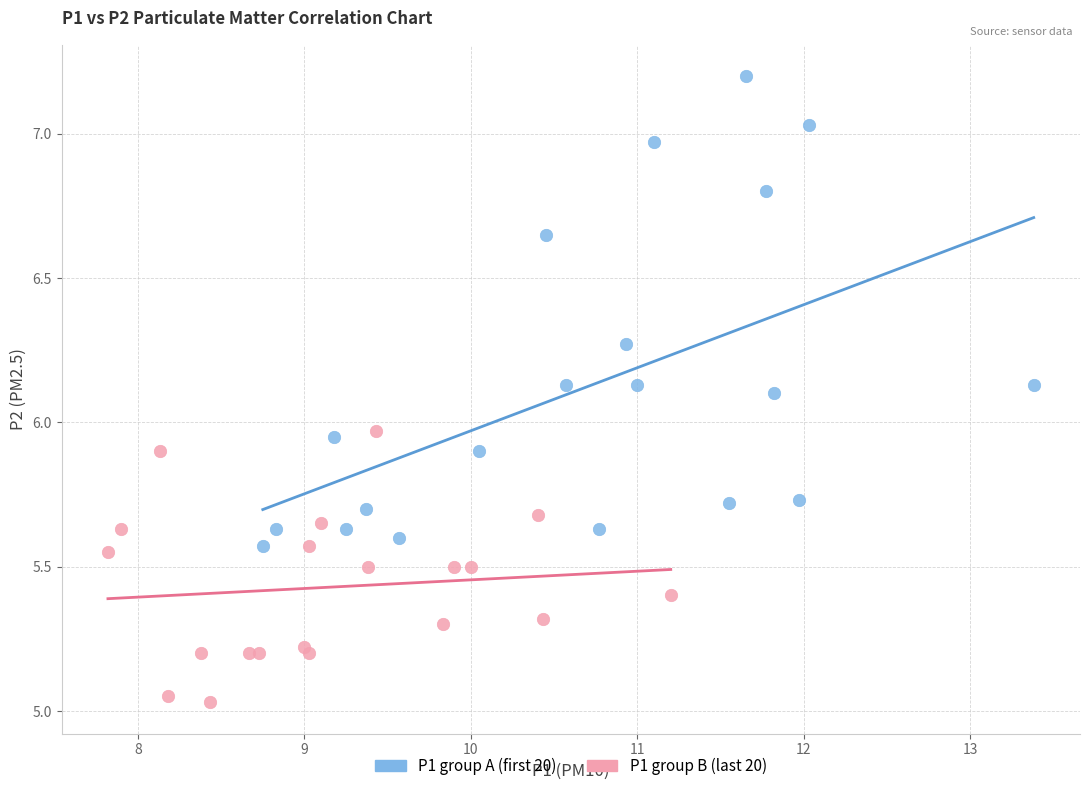

Which series has the widest spread of Y values?

P1 group A (first 20)